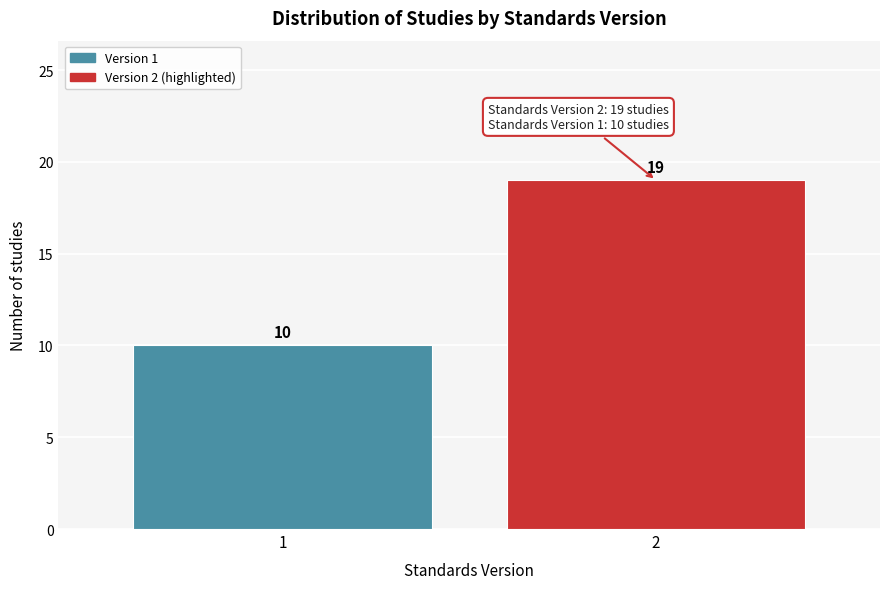

Reading left to right, what are all the values shown in this chart?

1=10	2=19